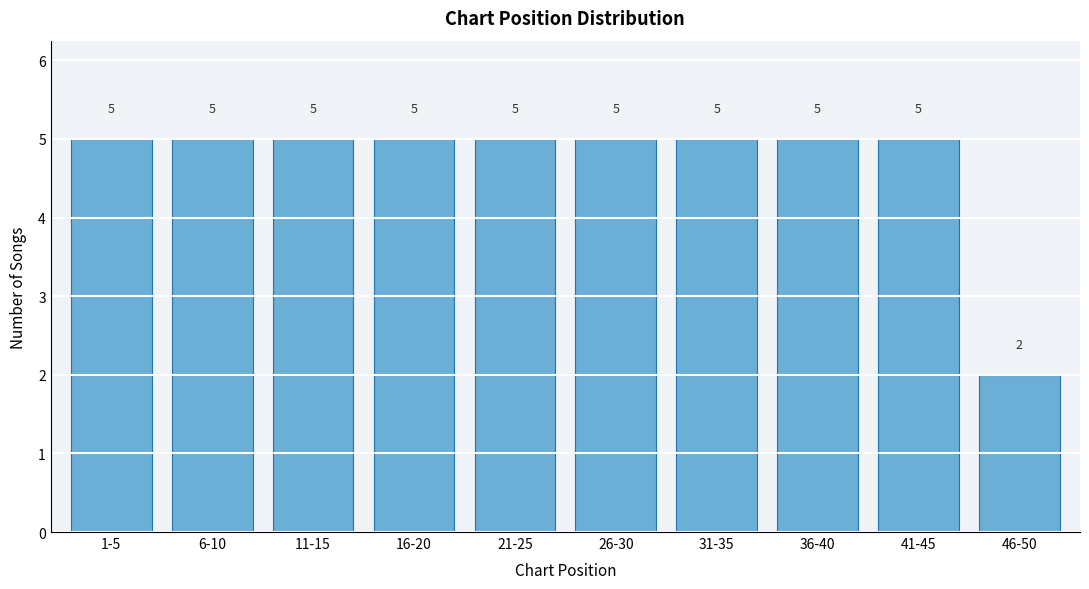

Reading left to right, extract all data points from this chart.

1-5=5	6-10=5	11-15=5	16-20=5	21-25=5	26-30=5	31-35=5	36-40=5	41-45=5	46-50=2